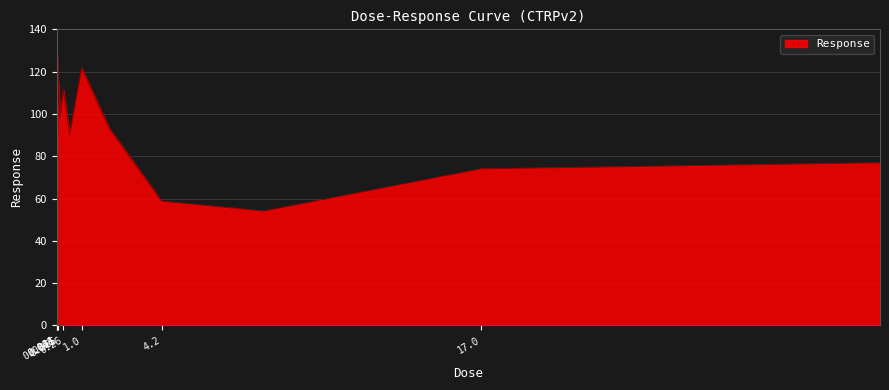

Does the chart have visible grid lines?

Yes